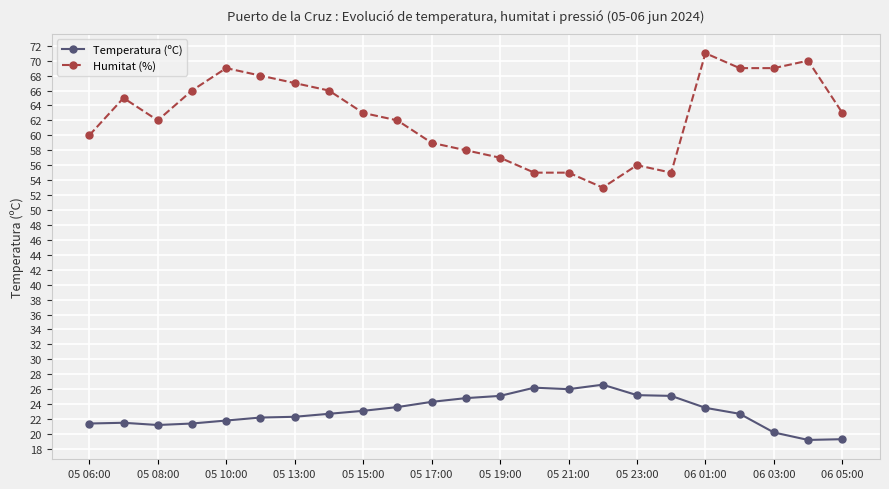

True or false: Temperatura (ºC) has more than 2 points higher than both neighbors.

True